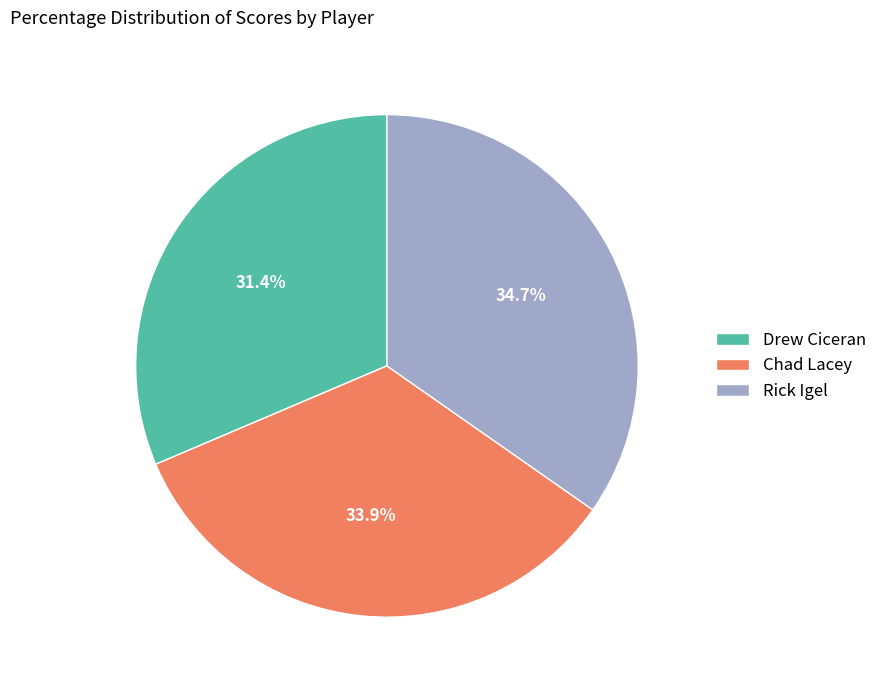

What is the ratio of the value at Drew Ciceran to the value at Rick Igel?

0.9